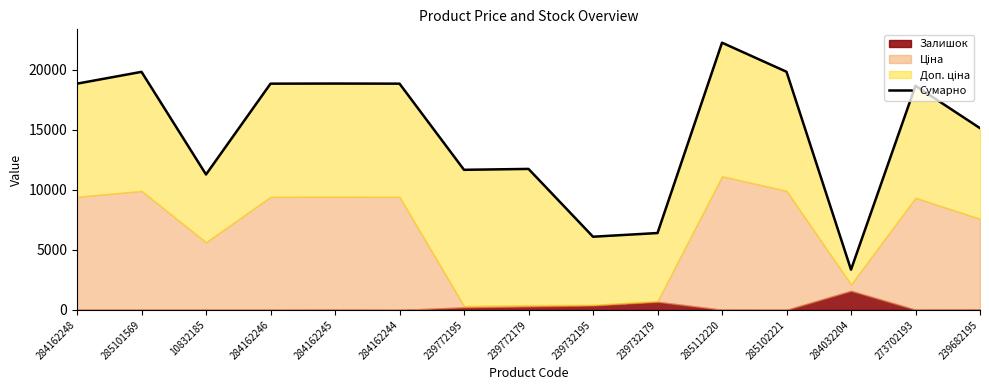

Rank the categories by value from lowest to highest.

284032204, 239732195, 239732179, 10832185, 239772195, 239772179, 239682195, 273702193, 284162248, 284162246, 284162244, 284162245, 285101569, 285102221, 285112220